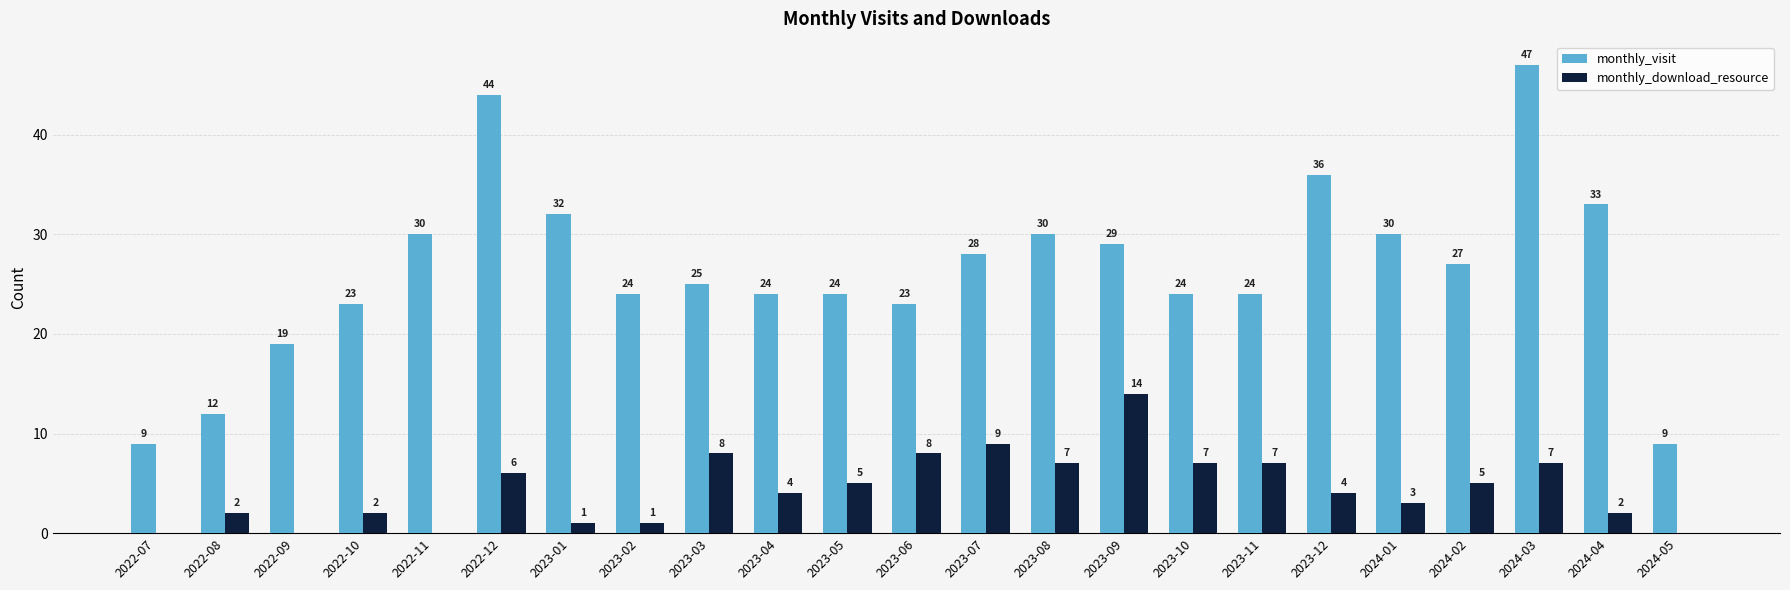

How many groups of bars are there?

23